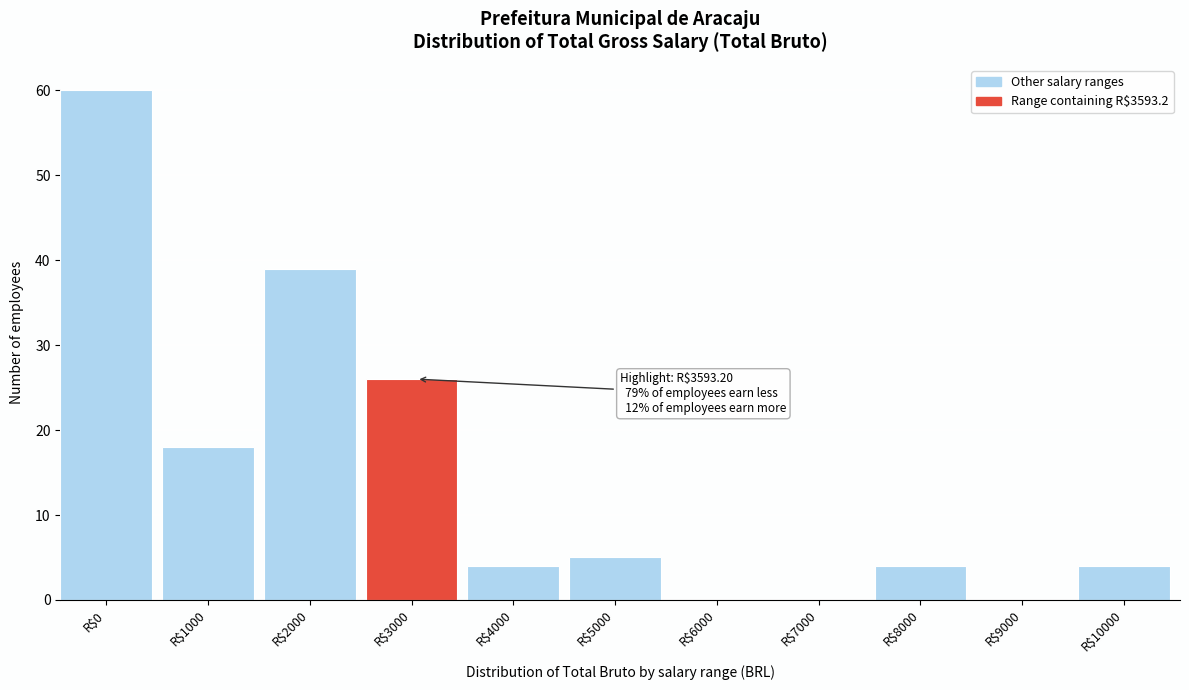

What is the sum of all values?

160